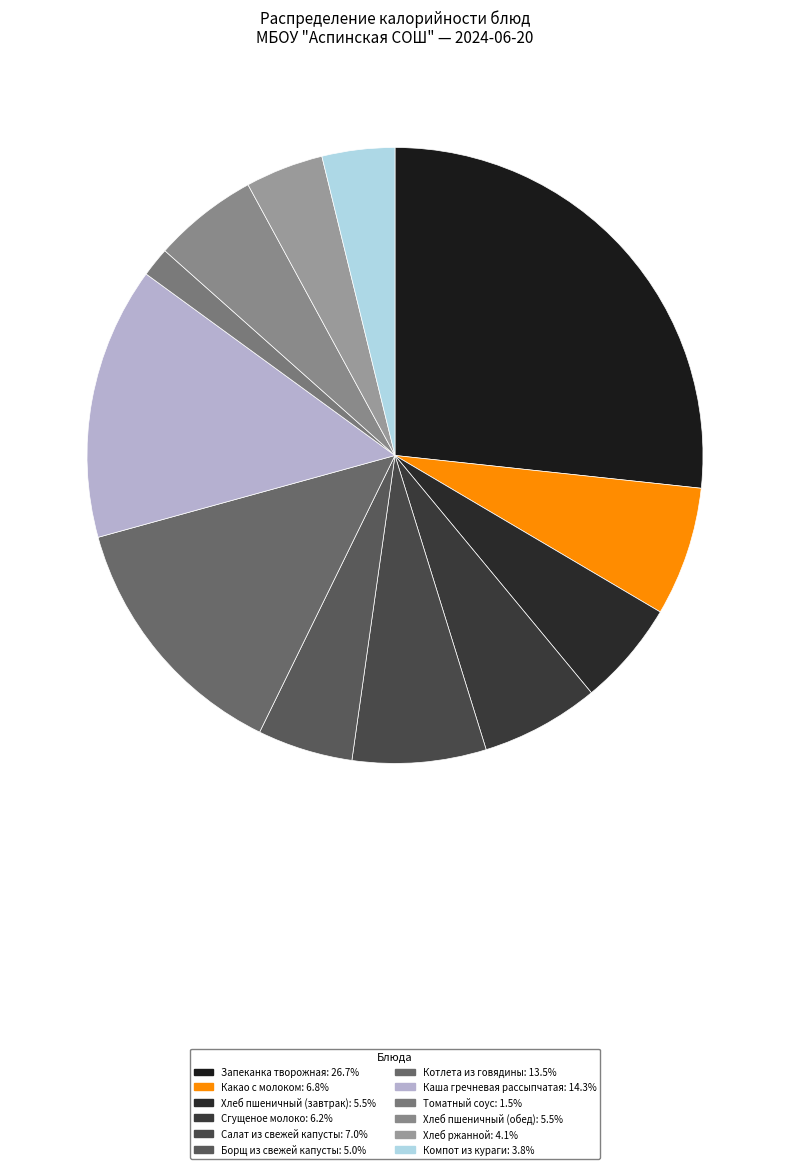

What is the largest slice in the pie chart?

Запеканка творожная